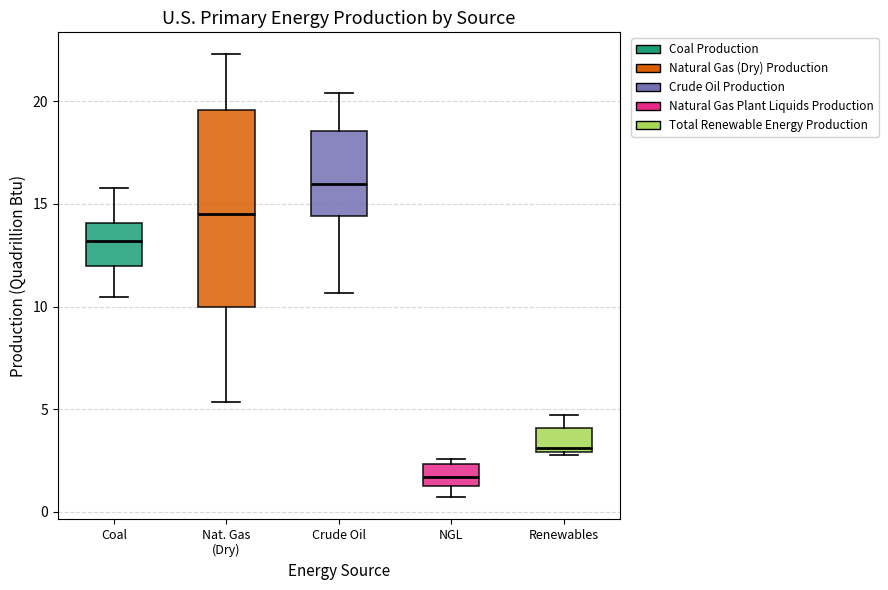

Comparing the boxes themselves (not the whiskers), which one is the tallest?

Nat. Gas (Dry)